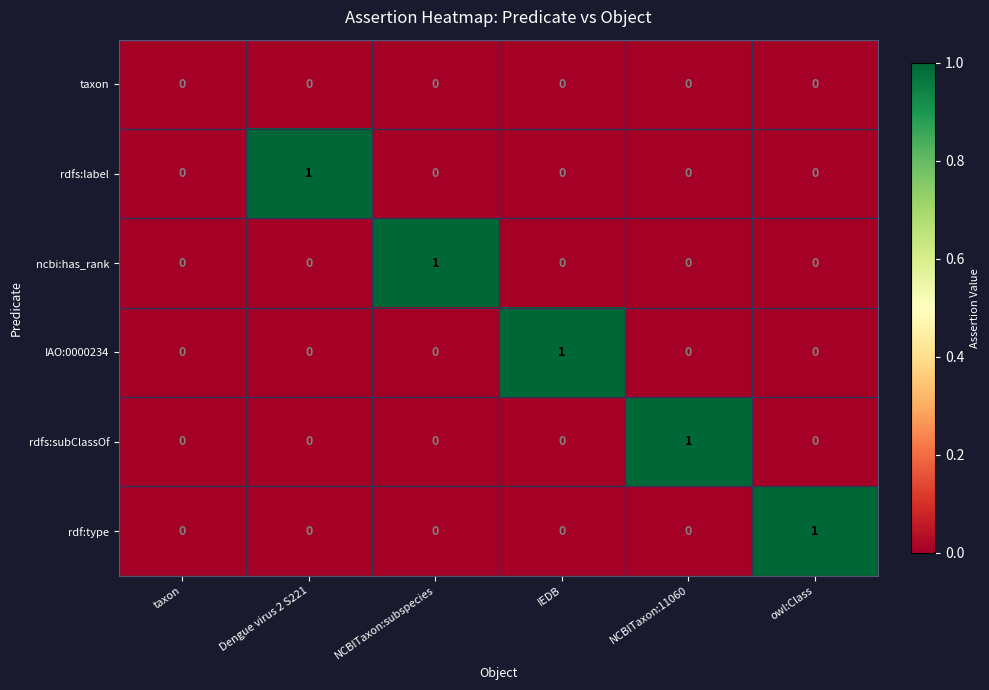

Between taxon and Dengue virus 2 S221, which series saw the biggest shift?

rdfs:label